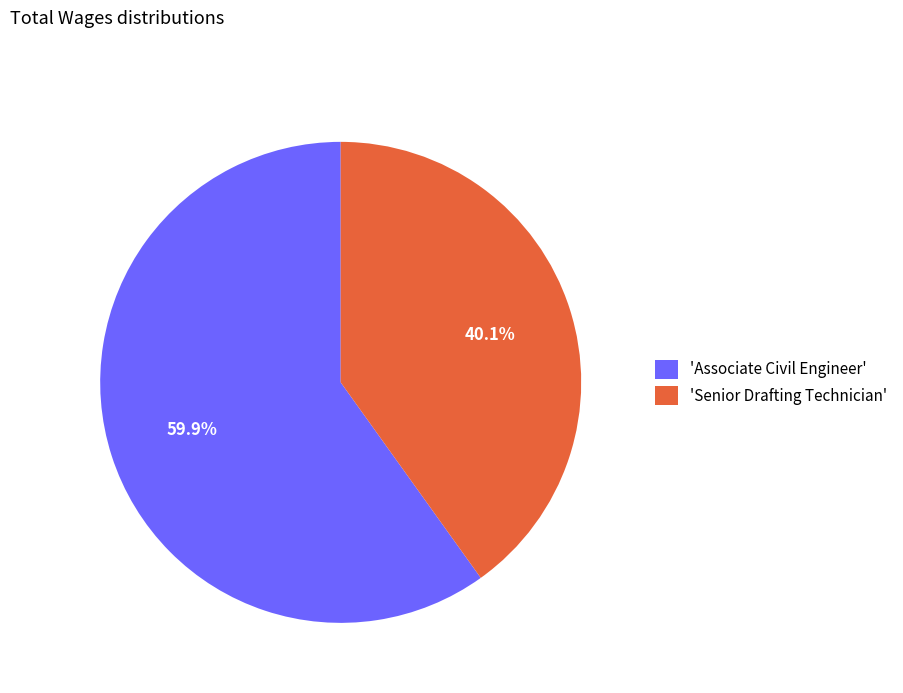

Rank the categories by value from highest to lowest.

'Associate Civil Engineer', 'Senior Drafting Technician'